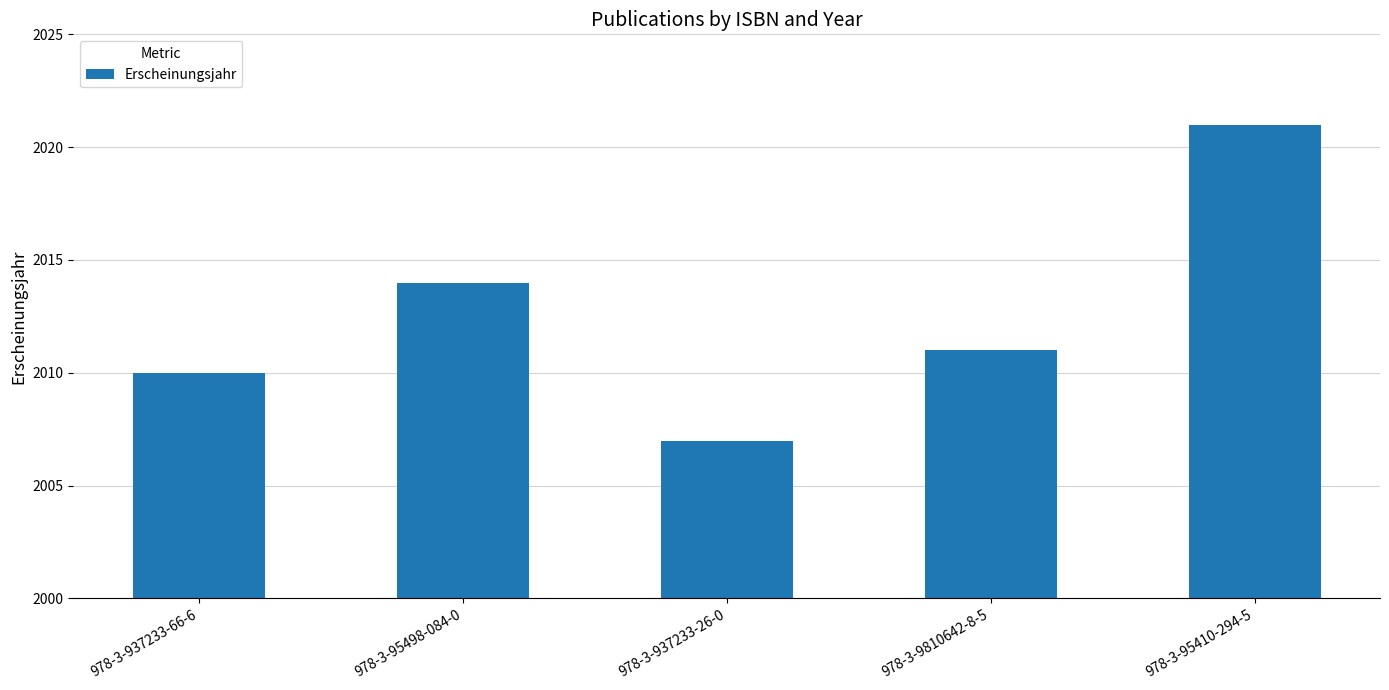

The value at 978-3-9810642-8-5 is 3449. True or false?

False